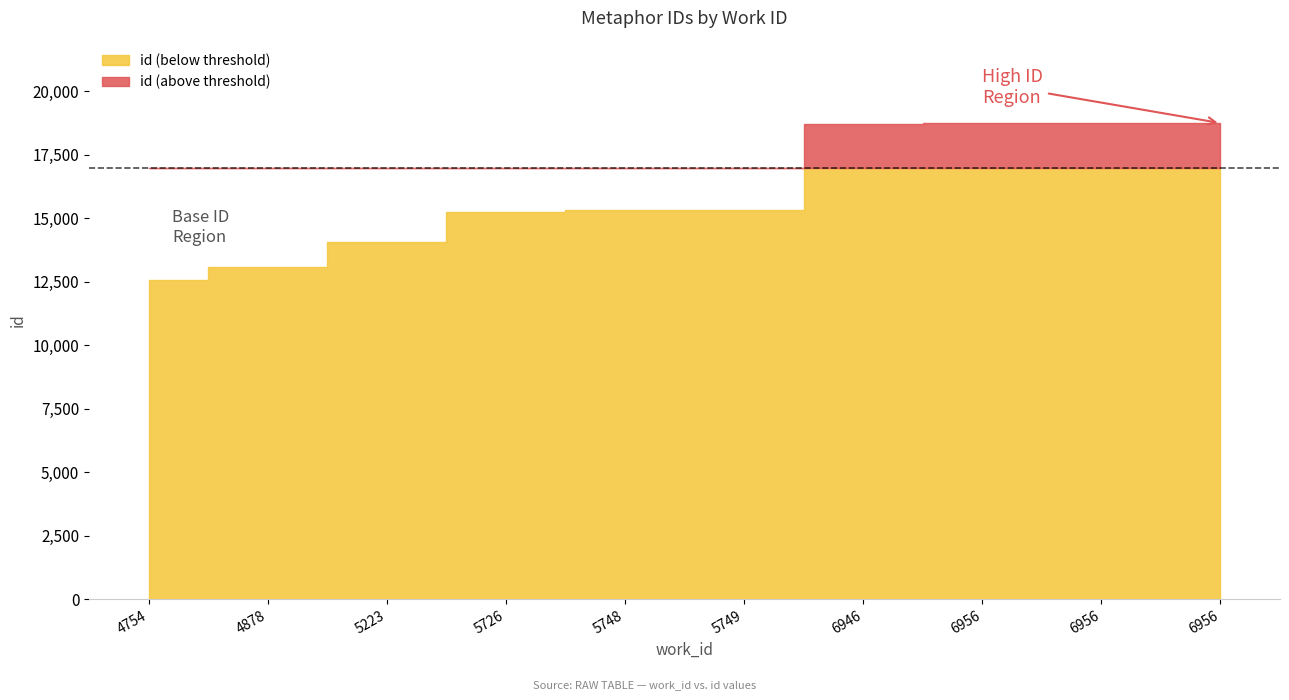

Reading left to right, what are all the values shown in this chart?

id (below threshold): 12584	13080	14052	15262	15310	15319	18716	18747	18751	18753
id (above threshold): 0	0	0	0	0	0	18716	18747	18751	18753